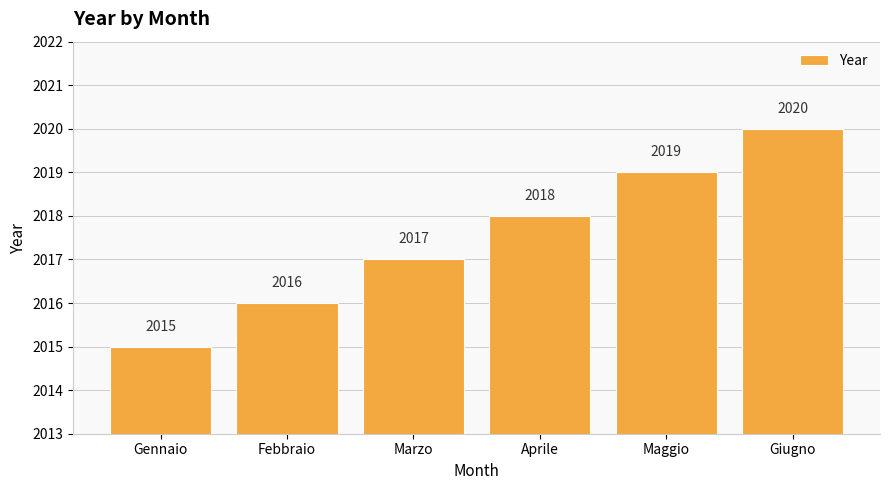

What is the difference between the second highest and second lowest values?

3